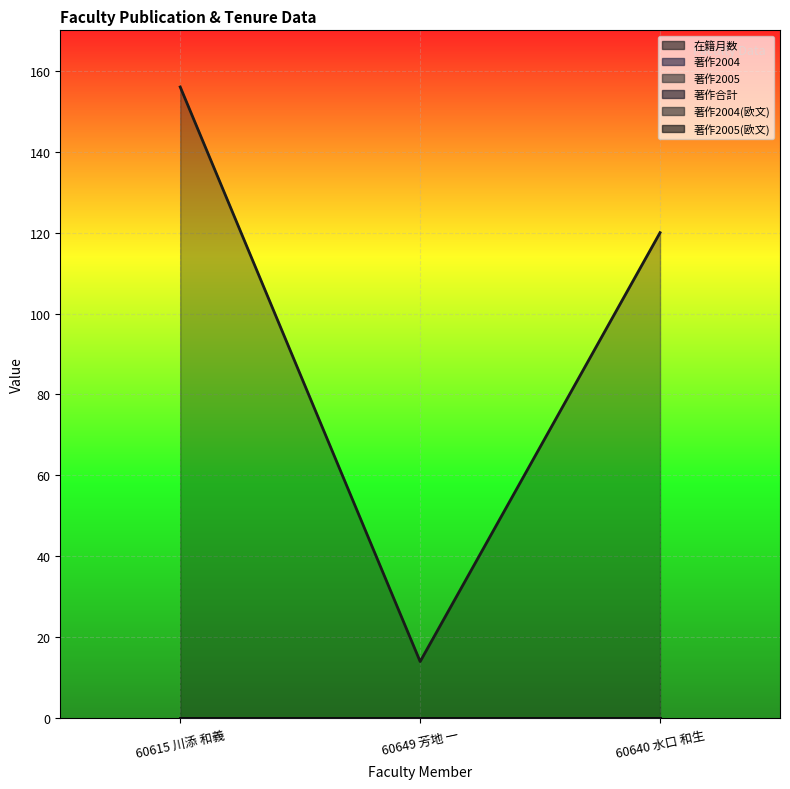

Reading left to right, list all the values displayed in this chart.

在籍月数: 60615 川添 和義=156	60649 芳地 一=14	60640 水口 和生=120
著作2004: 60615 川添 和義=0	60649 芳地 一=0	60640 水口 和生=0
著作2005: 60615 川添 和義=0	60649 芳地 一=0	60640 水口 和生=0
著作合計: 60615 川添 和義=0	60649 芳地 一=0	60640 水口 和生=0
著作2004(欧文): 60615 川添 和義=0	60649 芳地 一=0	60640 水口 和生=0
著作2005(欧文): 60615 川添 和義=0	60649 芳地 一=0	60640 水口 和生=0